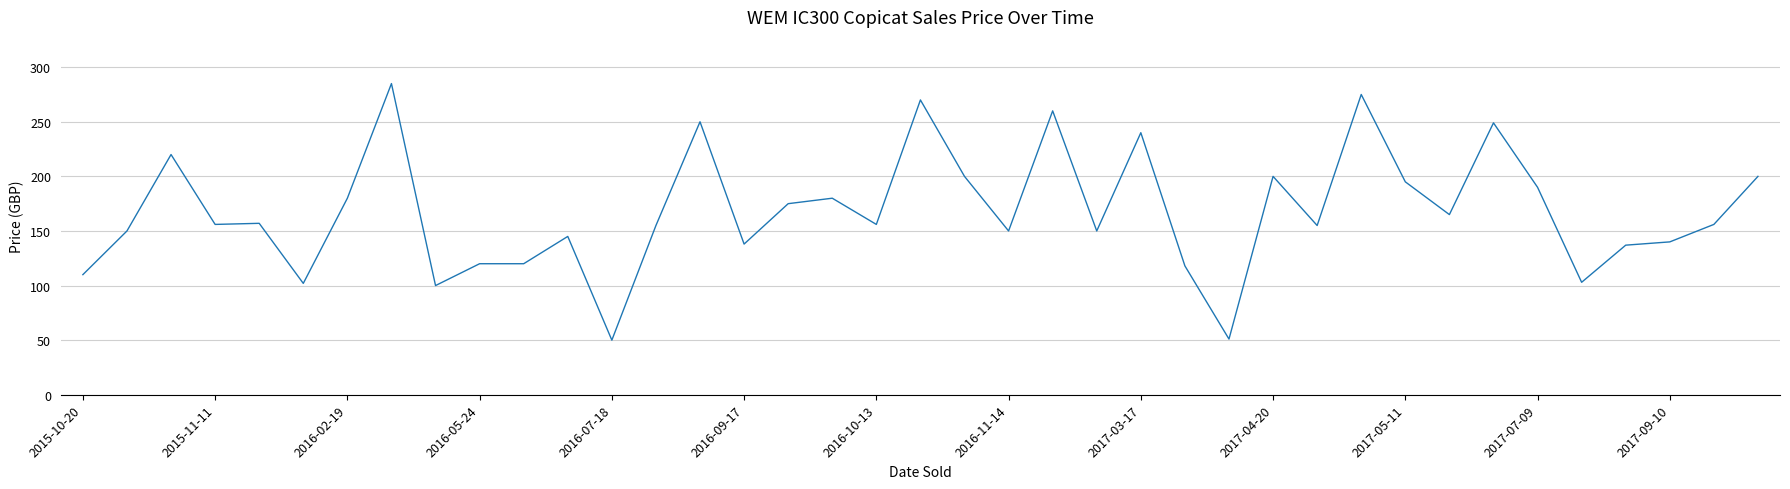

What is the difference between the maximum and minimum values?

235